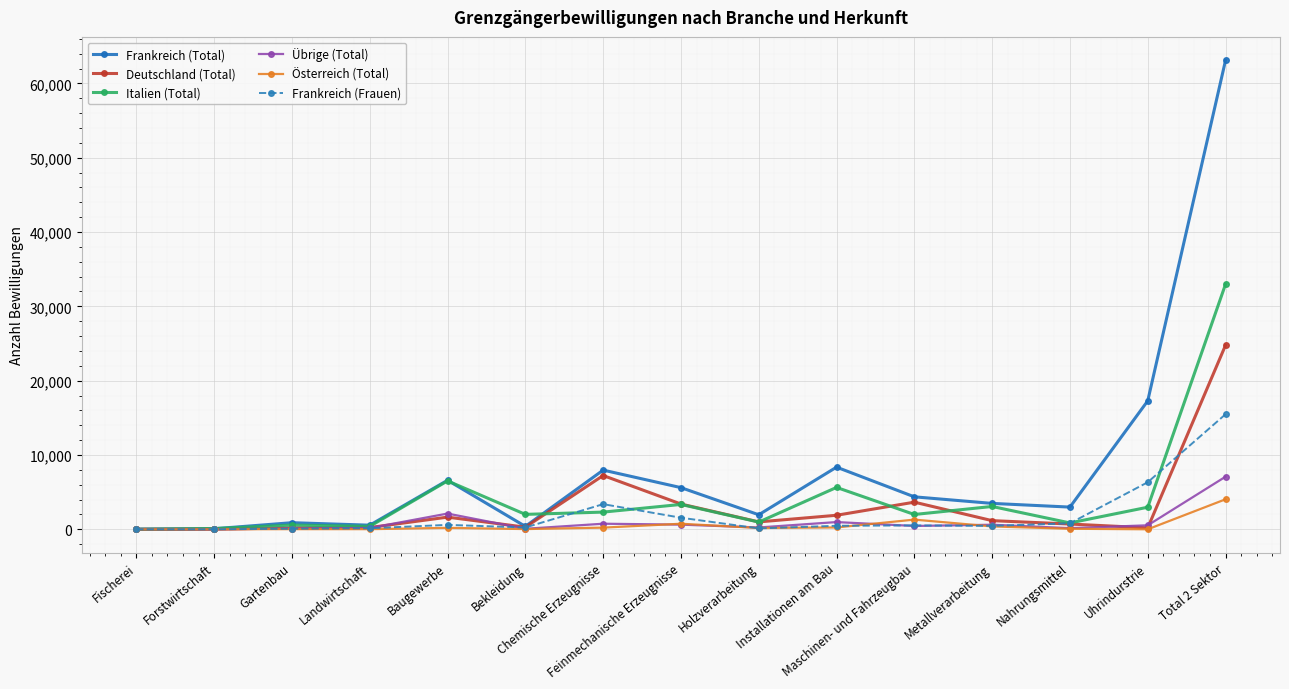

What are all the series names shown in the legend?

Frankreich (Total), Deutschland (Total), Italien (Total), Übrige (Total), Österreich (Total), Frankreich (Frauen)